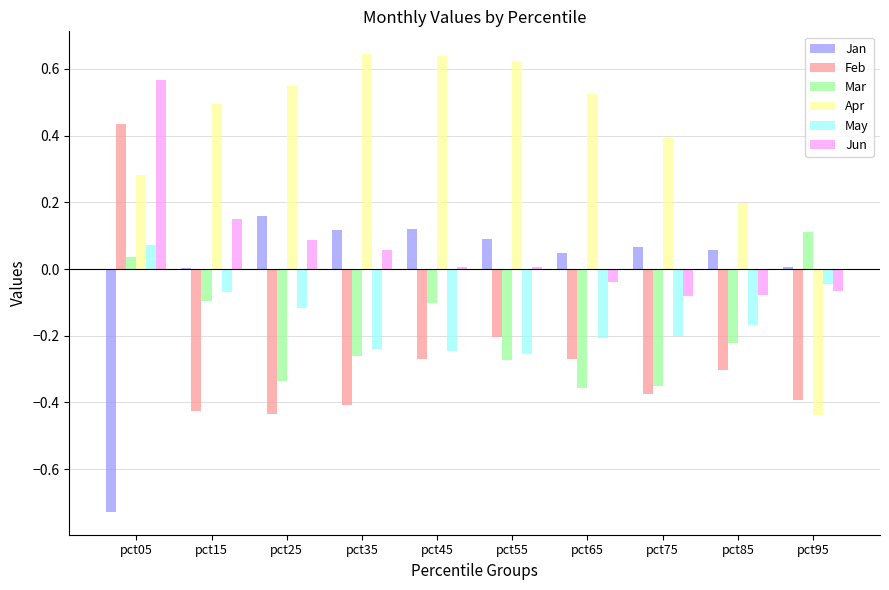

At which category is the sum across all series the highest?

pct05